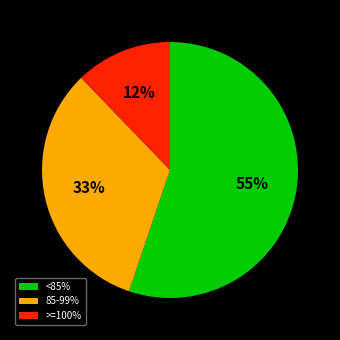

What percentage is the >=100% slice, to the nearest percent?

12%